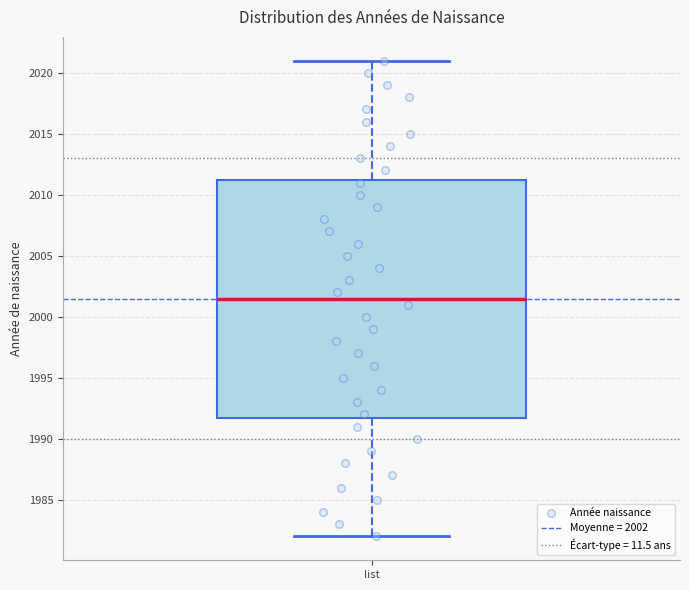

Read this box plot against the y-axis: the position of the median line, the range covered by the box, and the ends of both whiskers. The values are not printed on the chart, so give them approximately, as read against the axis.

median 2001.5, box 1992.0 to 2011.5, whiskers 1982.0 to 2021.0